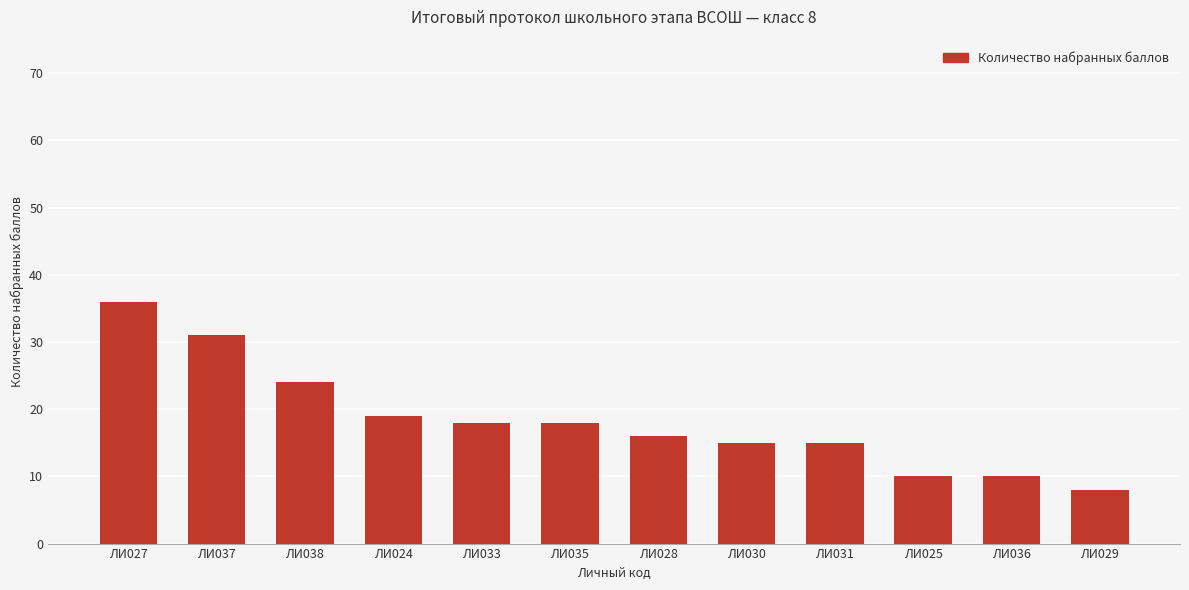

Reading right to left, transcribe all the data shown in this chart.

8	10	10	15	15	16	18	18	19	24	31	36